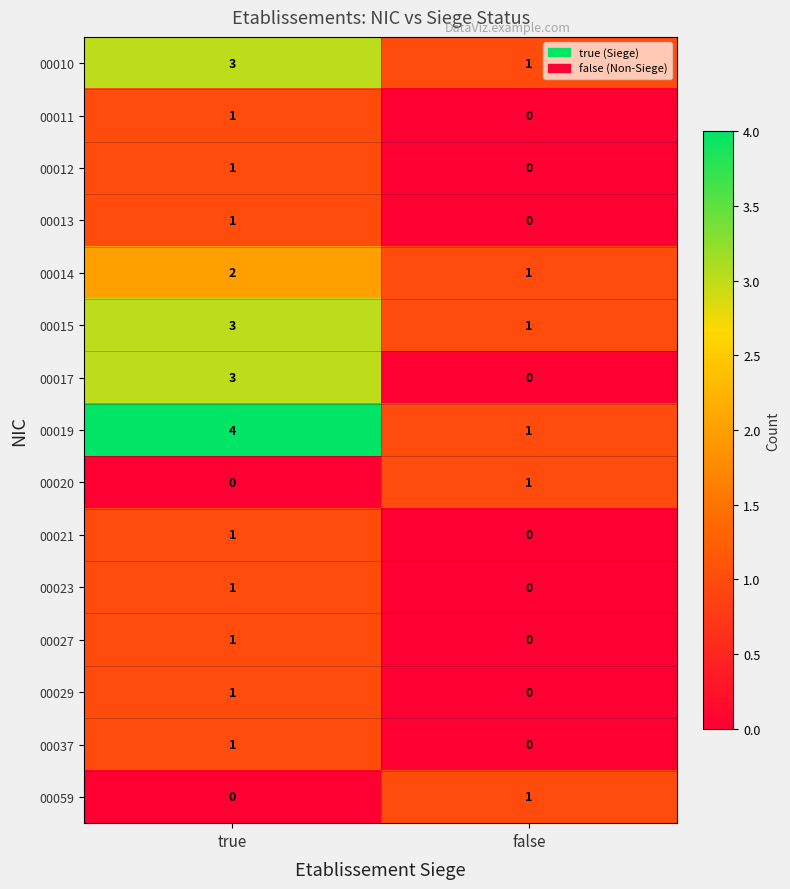

The value of 00015 at true is 3. True or false?

True